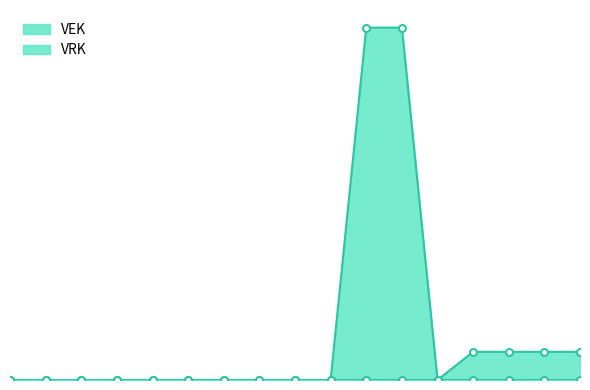

True or false: VEK line and VRK line intersect in this chart.

False